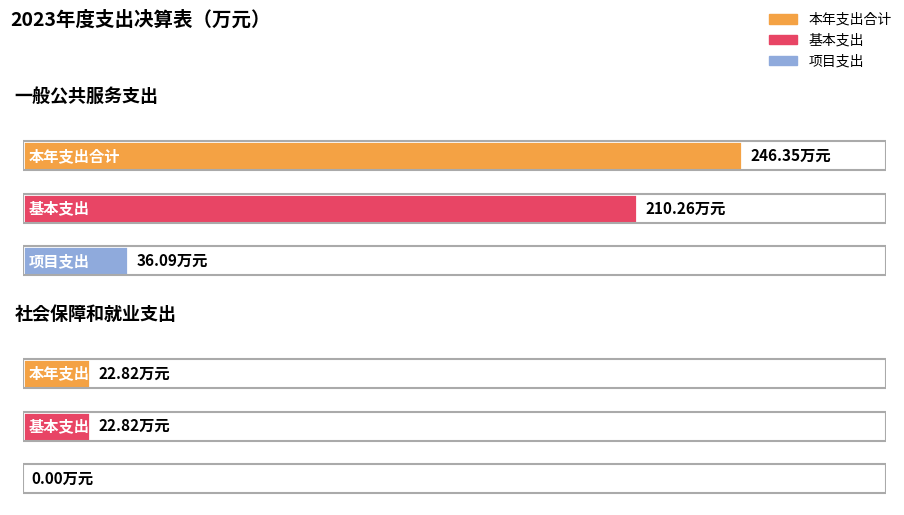

What is the sum of all 项目支出 values?

36.1